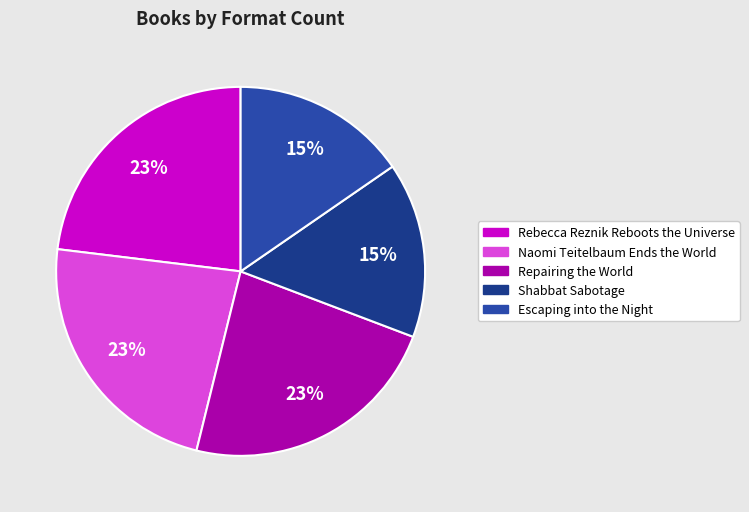

What is the ratio of the value at Repairing the World to the value at Shabbat Sabotage?

1.5